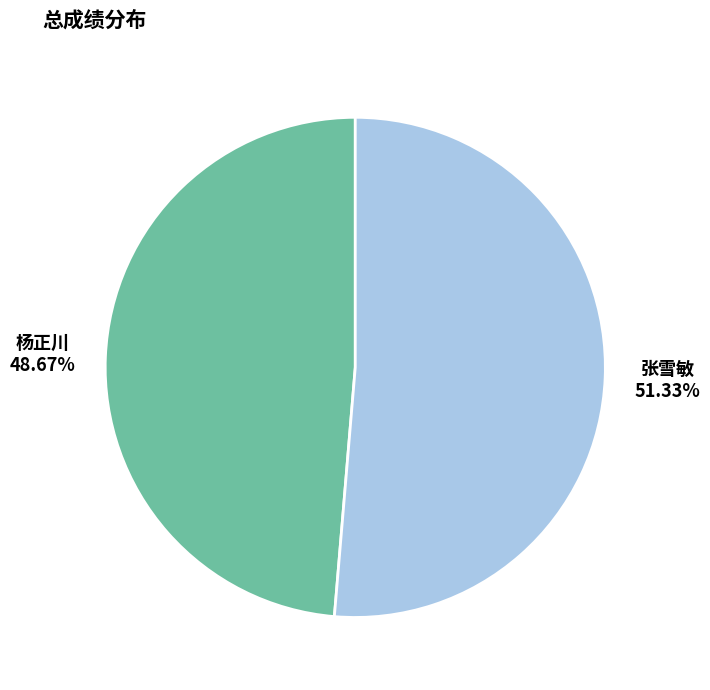

What is the ratio of the value at 张雪敏 to the value at 杨正川?

1.1